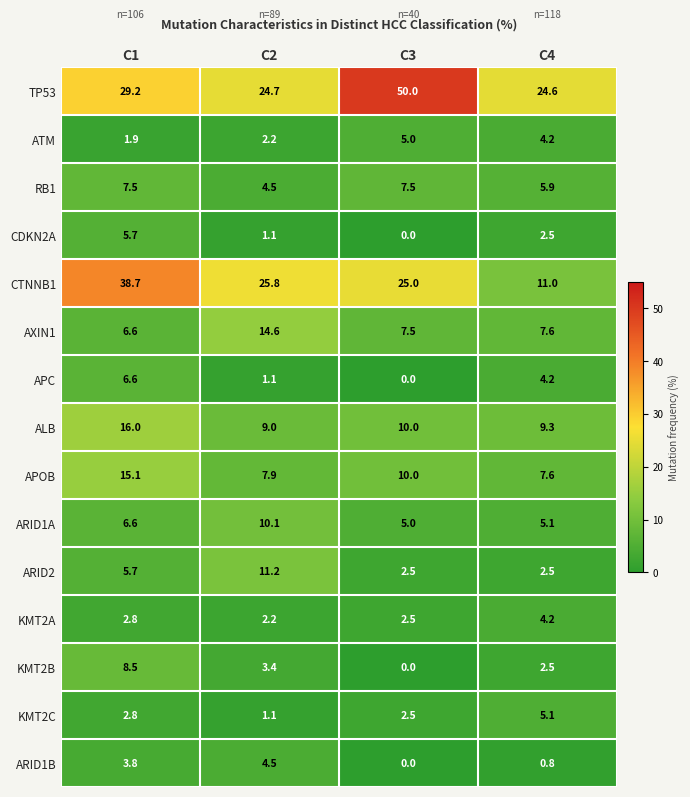

List the series in order of their peak value, highest first.

TP53, CTNNB1, ALB, APOB, AXIN1, ARID2, ARID1A, KMT2B, RB1, APC, CDKN2A, KMT2C, ATM, ARID1B, KMT2A